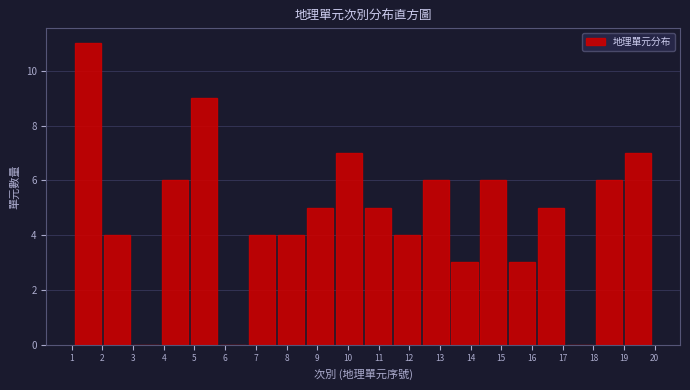

Reading left to right, list every bar in this chart as the range it spans on the x-axis followed by its height. Neither the bar edges nor the heights are printed on the chart, so give them approximately, as read against the axes.

1.1 to 2.0: 11
2.0 to 3.0: 4
3.0 to 3.9: 0
3.9 to 4.8: 6
4.8 to 5.8: 9
5.8 to 6.7: 0
6.7 to 7.7: 4
7.7 to 8.6: 4
8.6 to 9.6: 5
9.6 to 10.5: 7
10.5 to 11.4: 5
11.4 to 12.4: 4
12.4 to 13.3: 6
13.3 to 14.3: 3
14.3 to 15.2: 6
15.2 to 16.2: 3
16.2 to 17.1: 5
17.1 to 18.0: 0
18.0 to 19.0: 6
19.0 to 19.9: 7